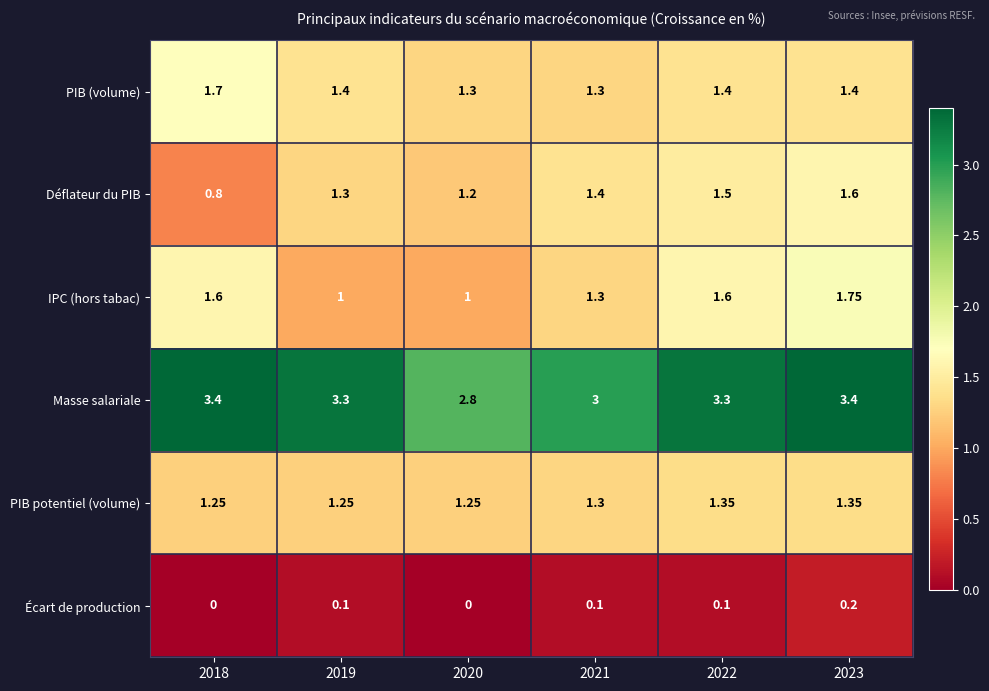

Is the value of Déflateur du PIB at 2020 greater than the value of Écart de production at 2018?

Yes